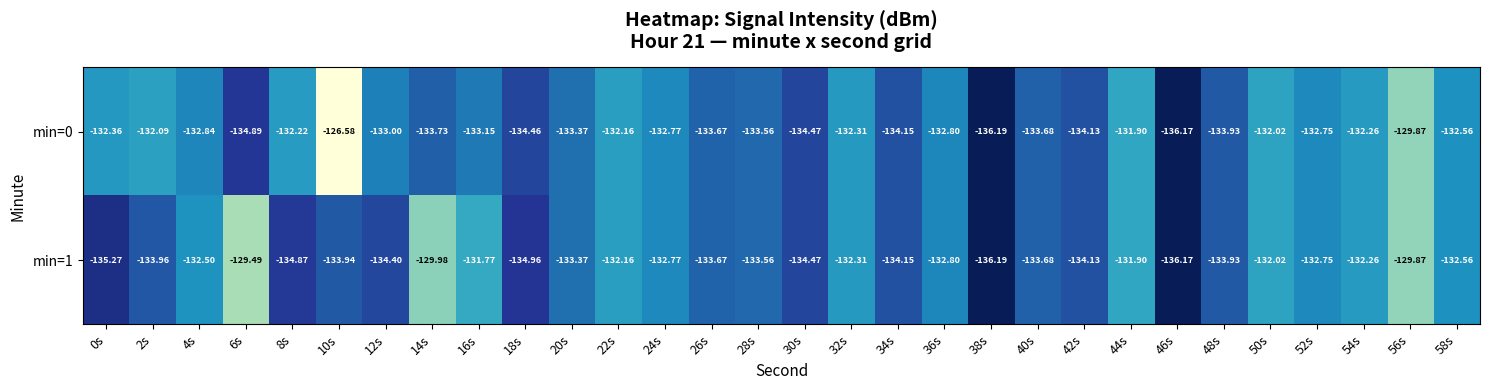

Is the value of min=1 at 18s greater than the value of min=0 at 4s?

No